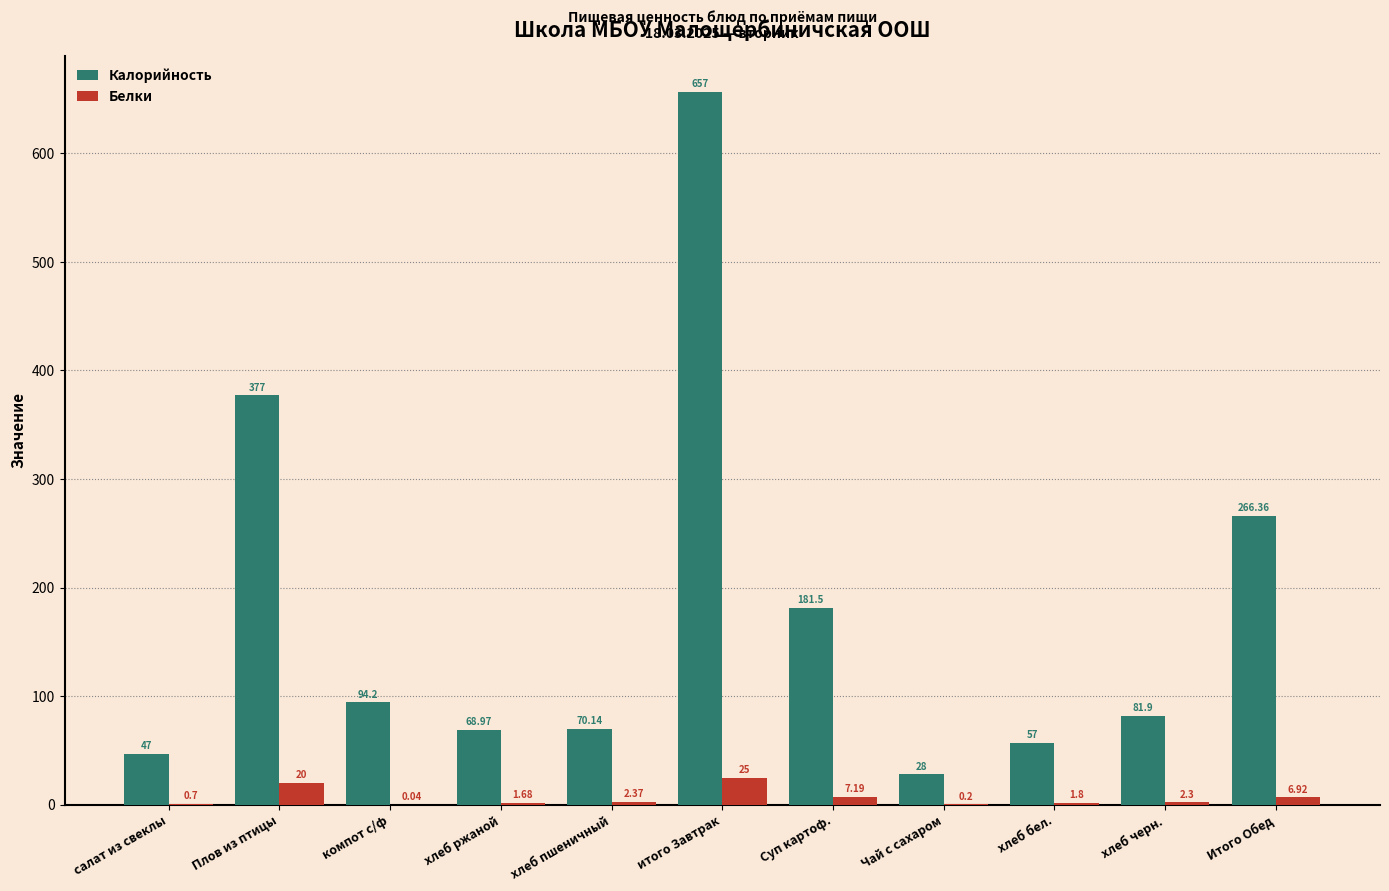

What is the sum of the Калорийность values at компот с/ф and хлеб пшеничный?

164.3